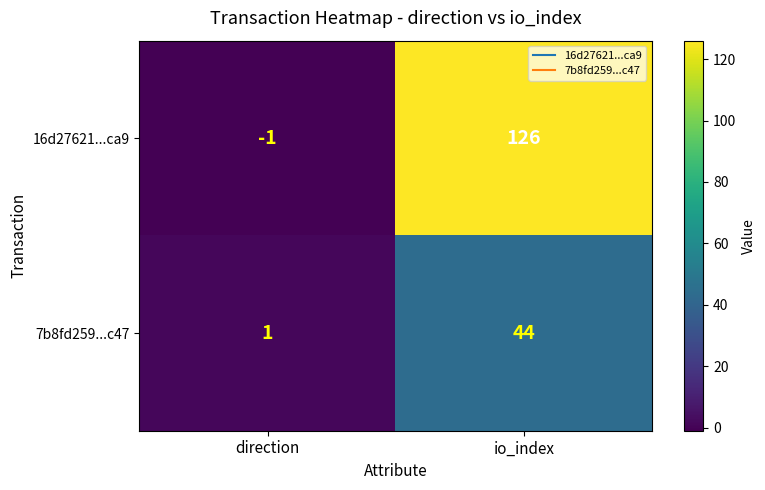

How many categories are shown in the chart?

2